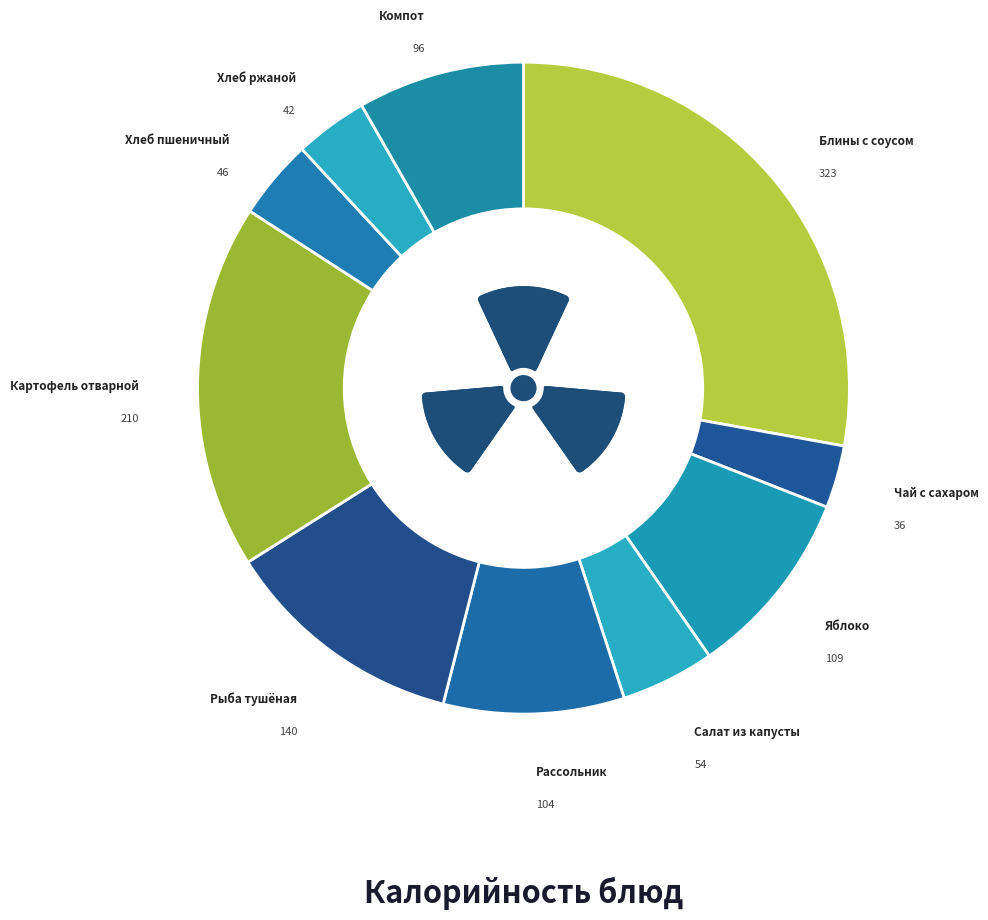

What percentage is the Рыба тушёная slice, to the nearest percent?

12%